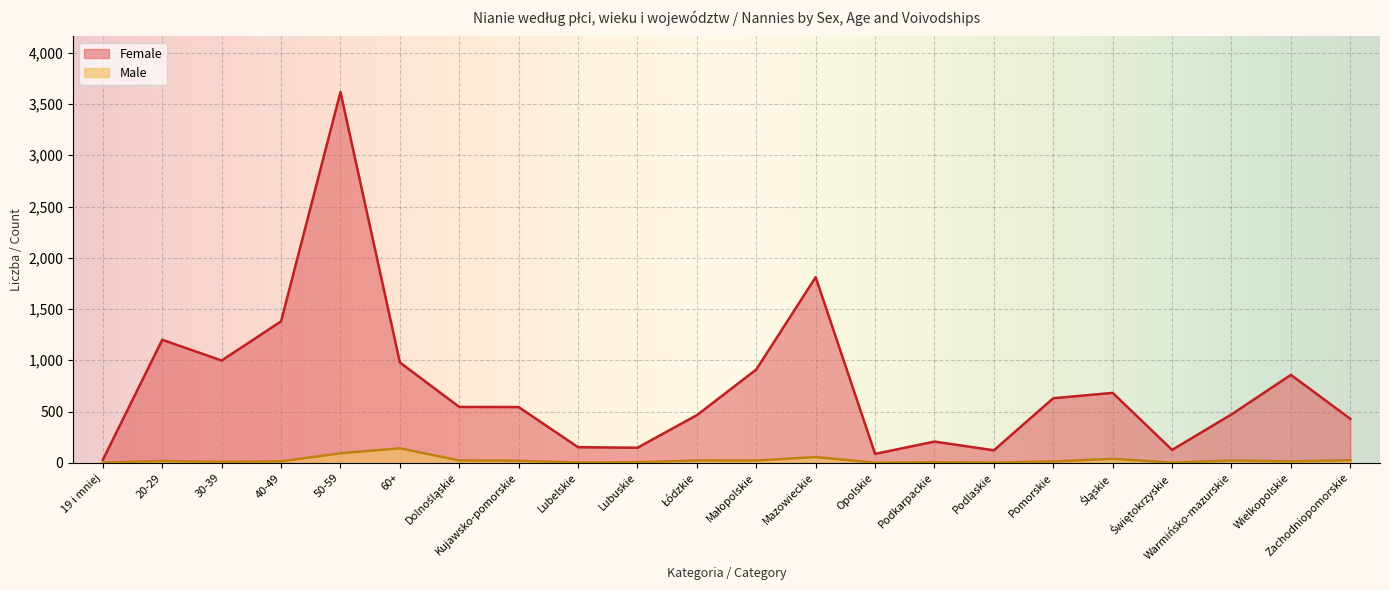

How many lines are shown in the chart?

2